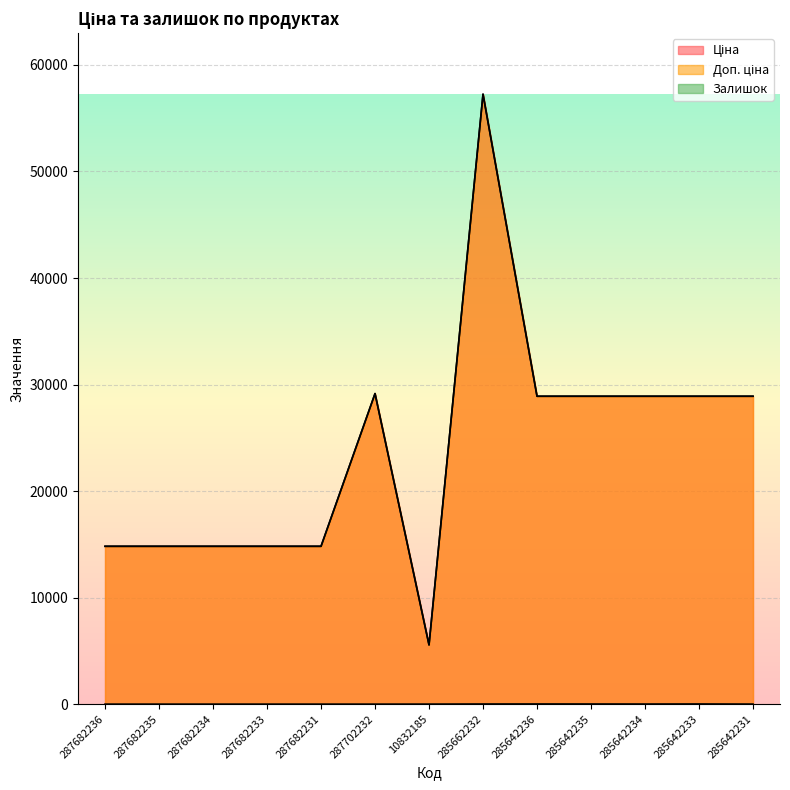

What is the difference between the maximum and minimum values in the Доп. ціна series?

51697.7